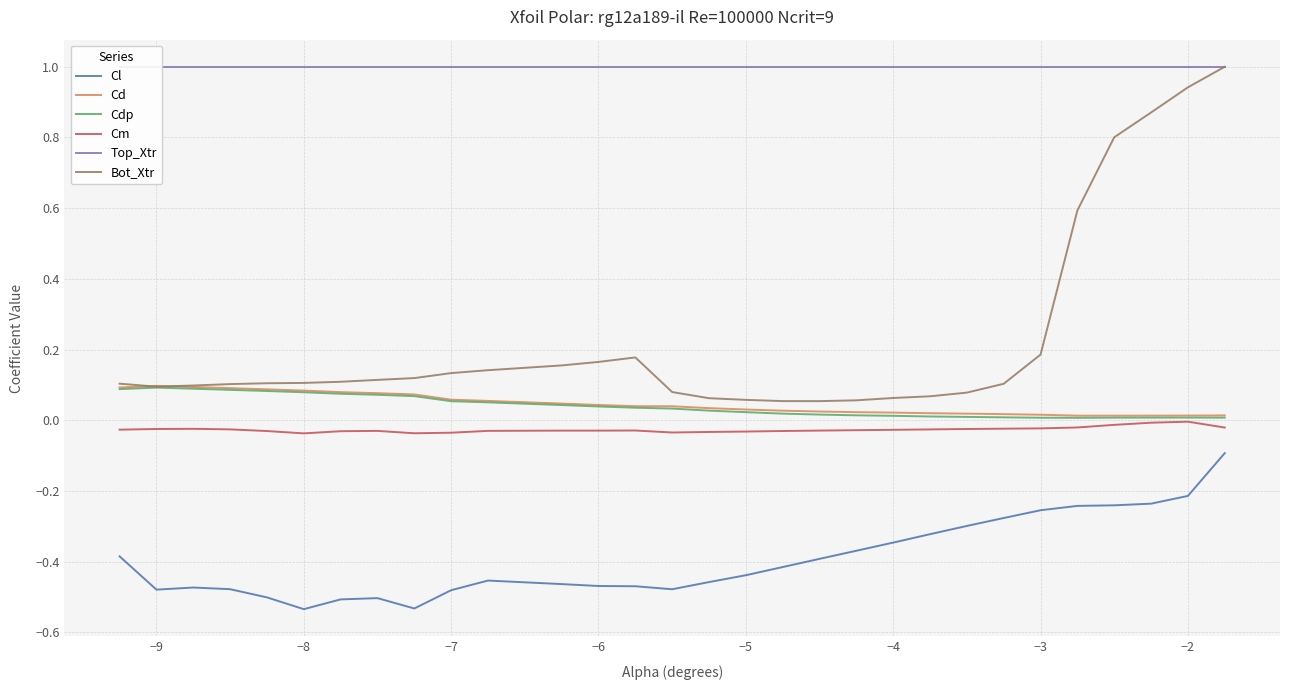

At how many categories does at least one series exceed 0?

30